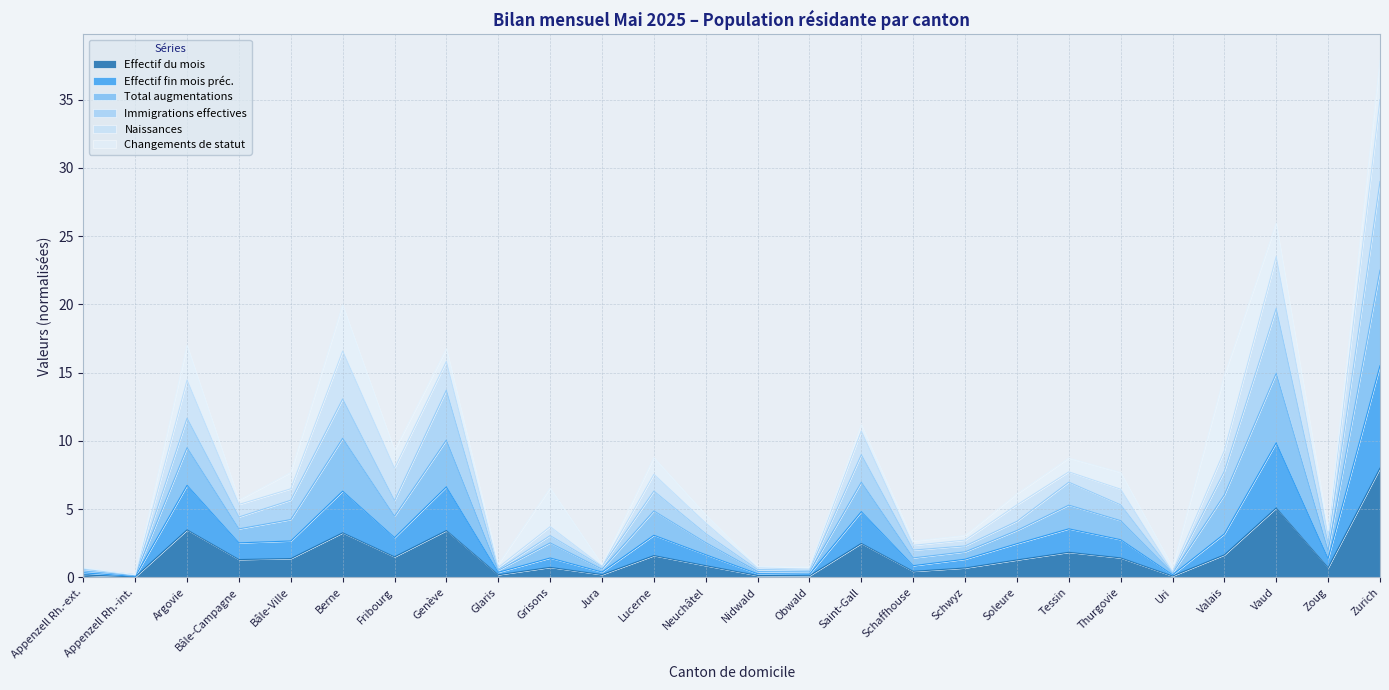

Between Appenzell Rh.-ext. and Schaffhouse, which series saw the biggest shift?

Total augmentations